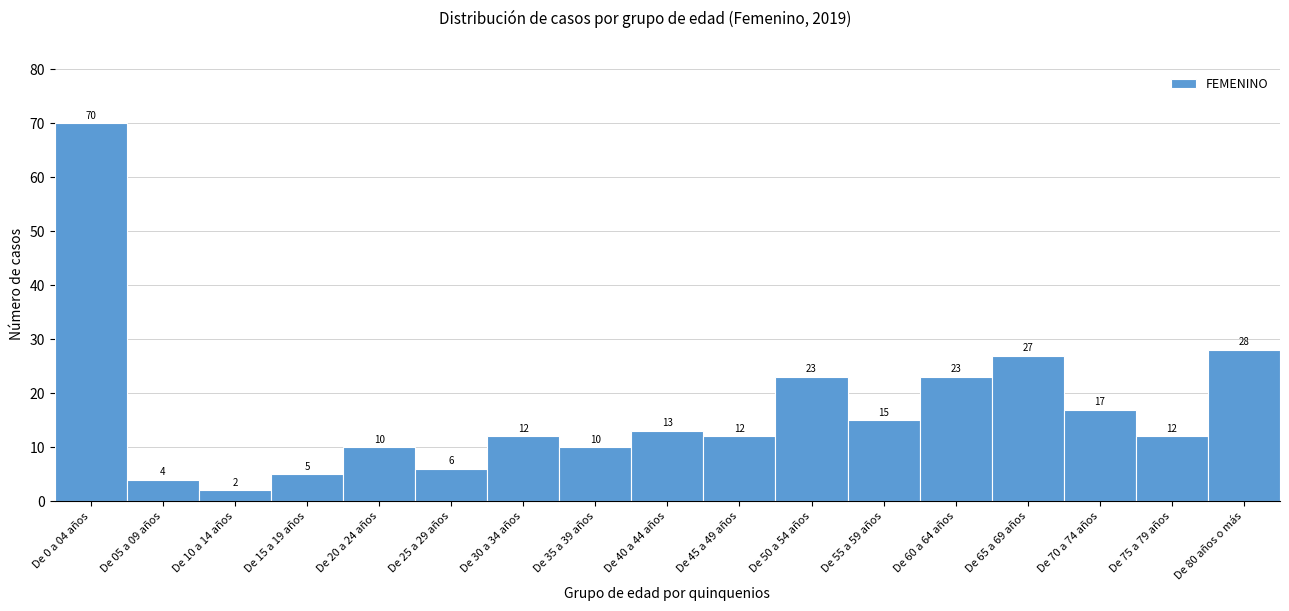

Reading left to right, what are all the values shown in this chart?

De 0 a 04 años=70	De 05 a 09 años=4	De 10 a 14 años=2	De 15 a 19 años=5	De 20 a 24 años=10	De 25 a 29 años=6	De 30 a 34 años=12	De 35 a 39 años=10	De 40 a 44 años=13	De 45 a 49 años=12	De 50 a 54 años=23	De 55 a 59 años=15	De 60 a 64 años=23	De 65 a 69 años=27	De 70 a 74 años=17	De 75 a 79 años=12	De 80 años o más=28